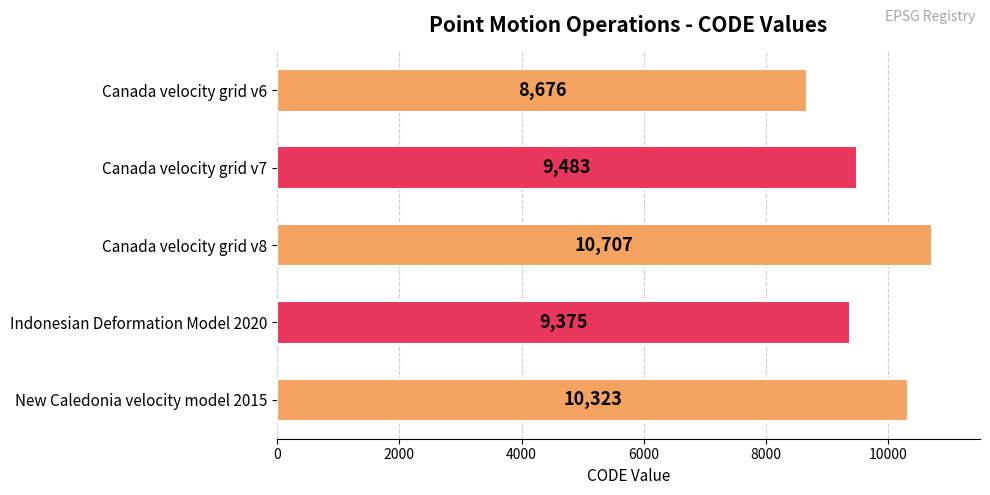

What is the label of the 3rd bar from the bottom?

Canada velocity grid v8